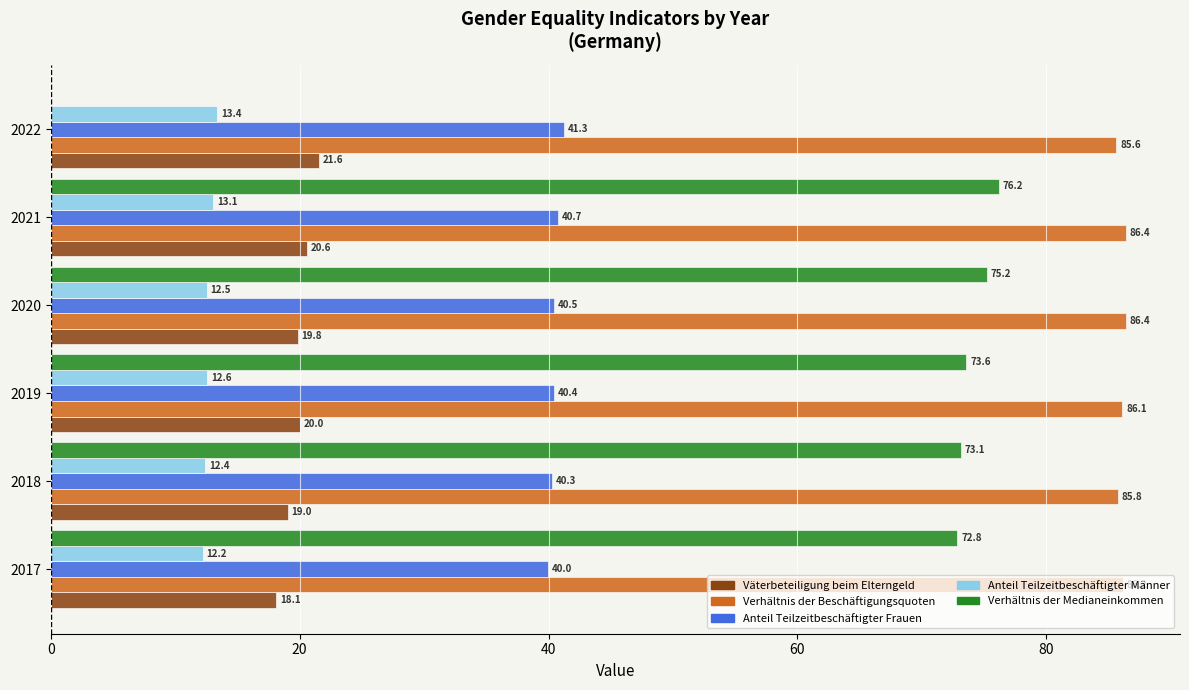

The Anteil Teilzeitbeschäftigter Männer series shows 18.1 at 2017. True or false?

False